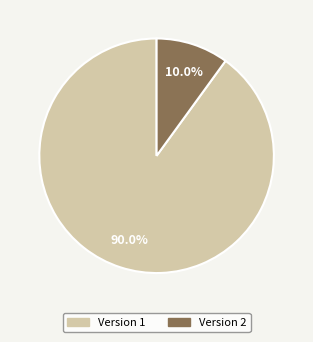

What percentage do Version 1 and Version 2 together represent?

100.0%